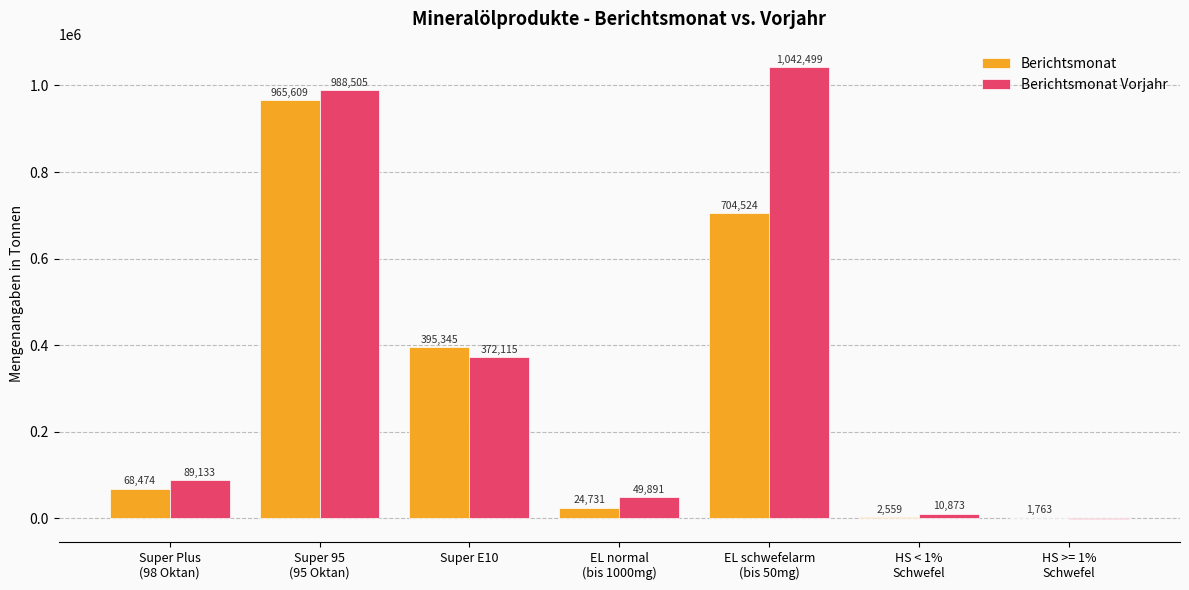

What are all the series names shown in the legend?

Berichtsmonat, Berichtsmonat Vorjahr